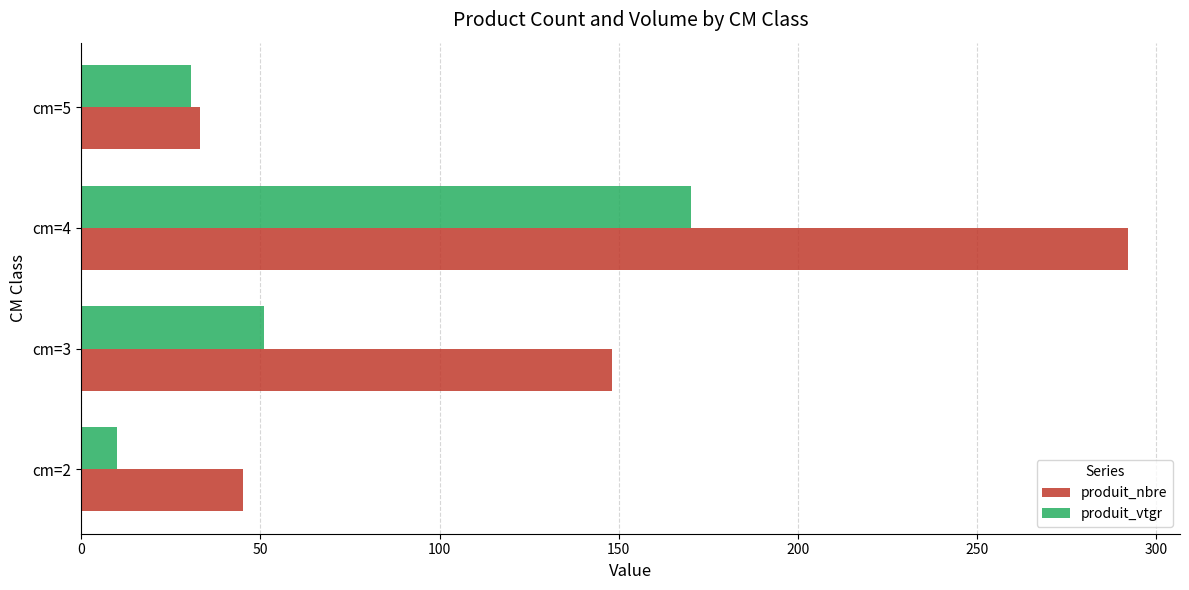

At which category is the sum across all series the highest?

cm=4